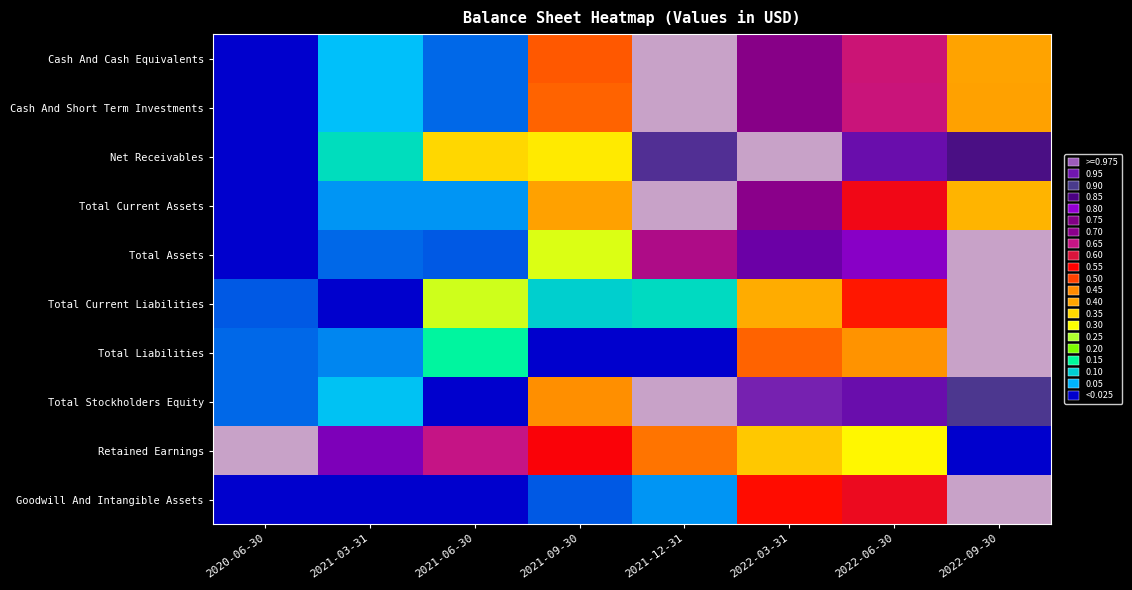

Which has a higher value, 2021-06-30 or 2021-12-31?

2021-12-31